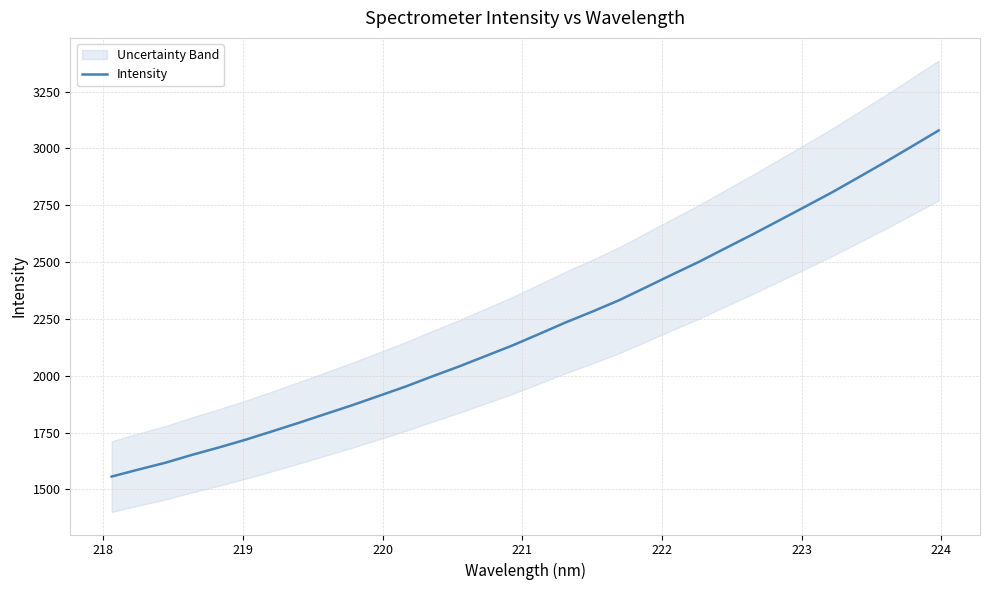

What is the highest value of the Intensity series?

3079.2